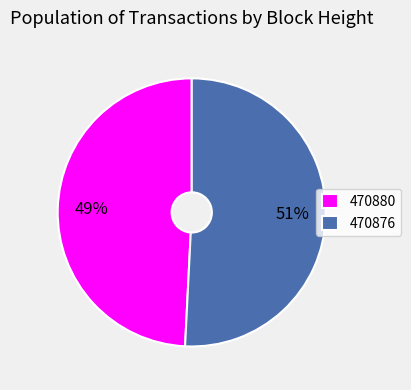

To the nearest percent, what portion does 470876 represent?

51%